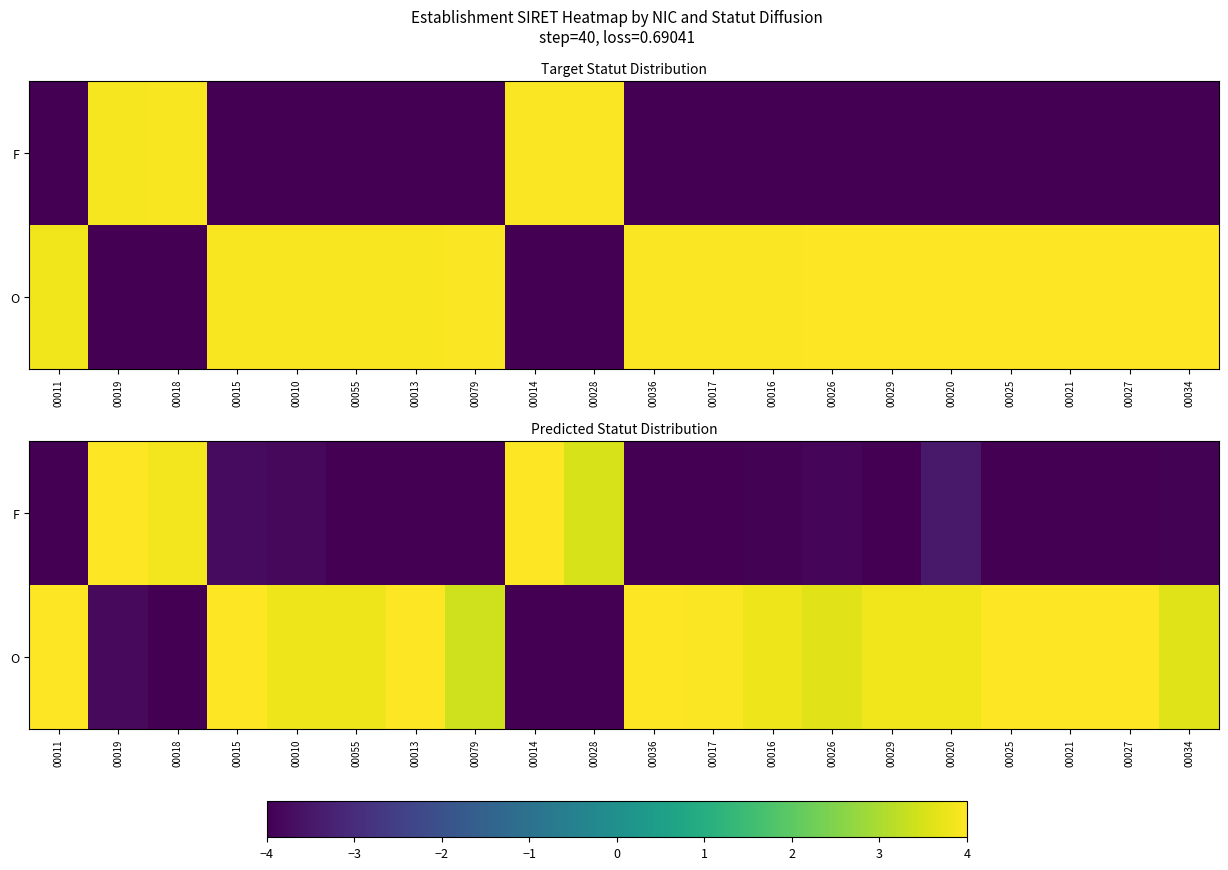

Is it true that F equals -7.1 at 00025?

False